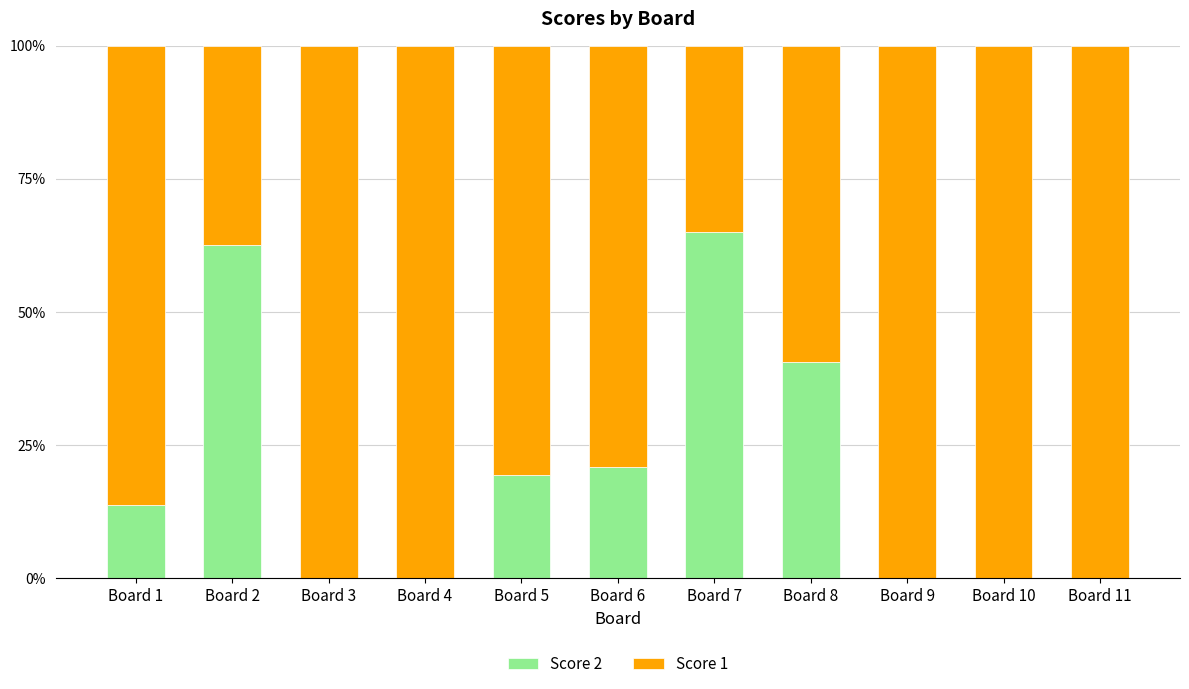

The value of Score 2 at Board 10 is 0.0. True or false?

True